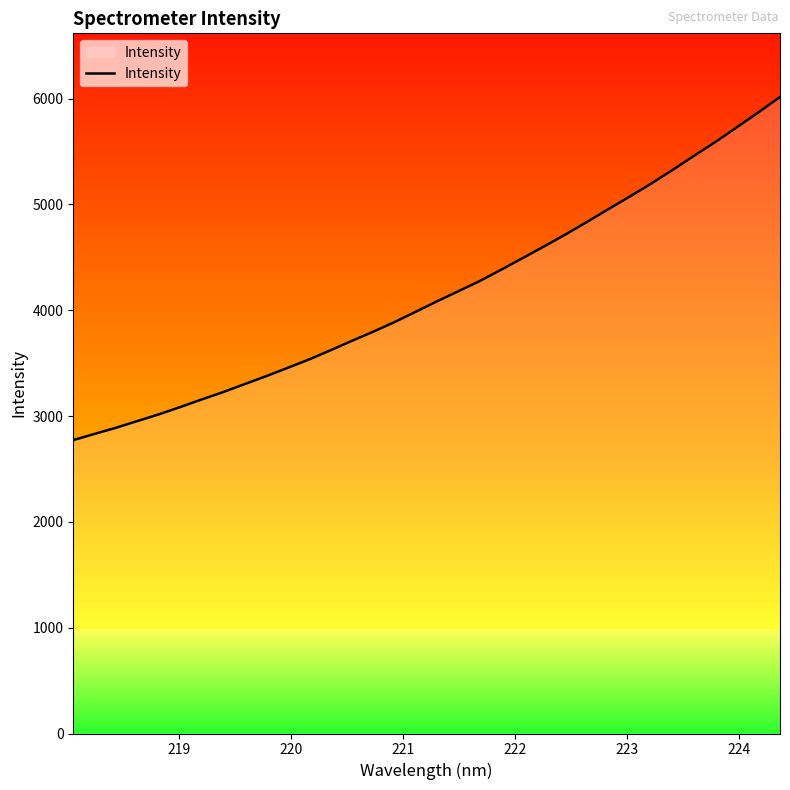

What is the difference between the maximum and minimum values?

3242.5